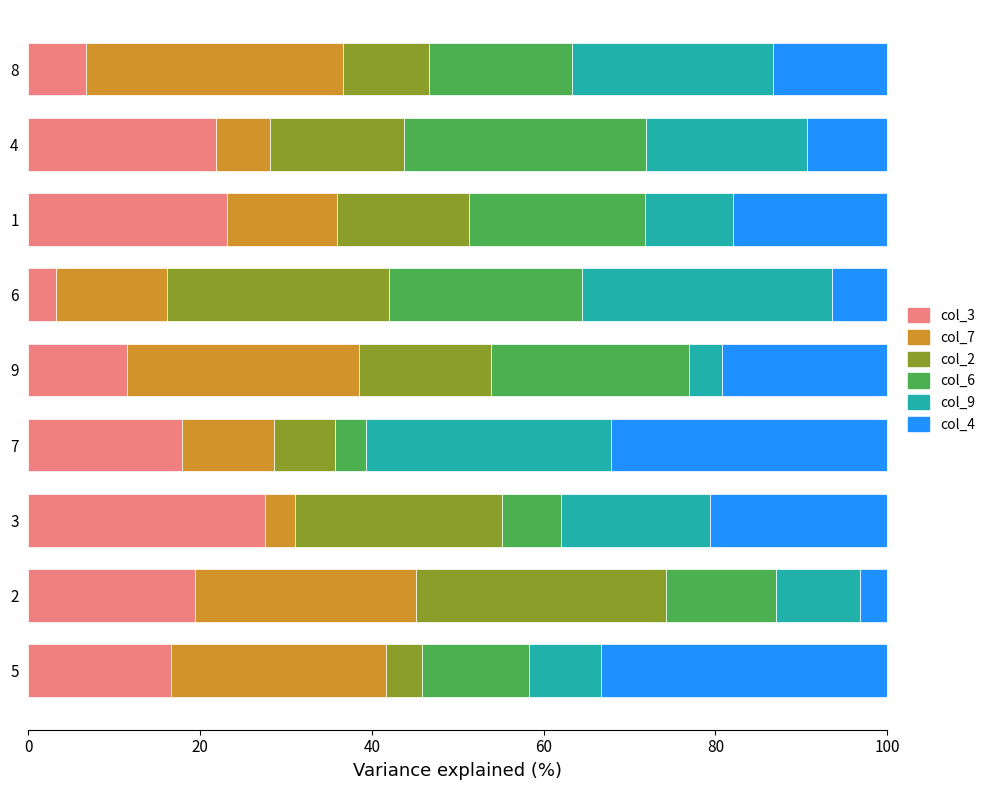

What is the total value across all series at 5?

100.0